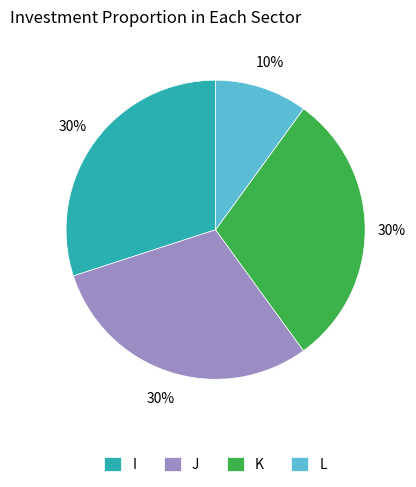

Count the number of slices in the pie.

4